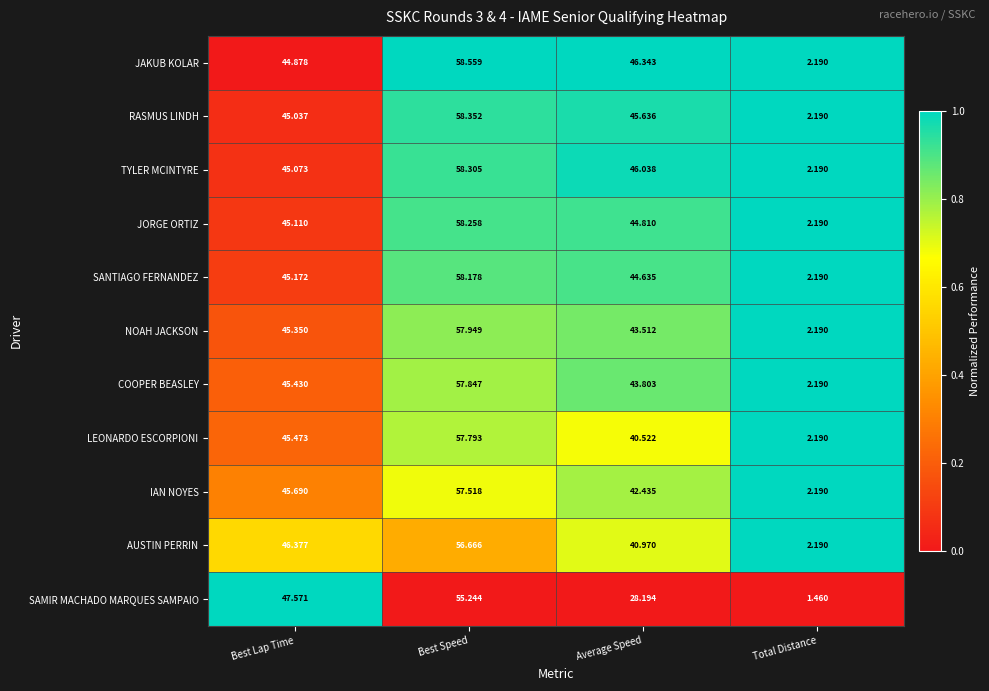

What is the spread (max minus min) of values at Total Distance?

0.7